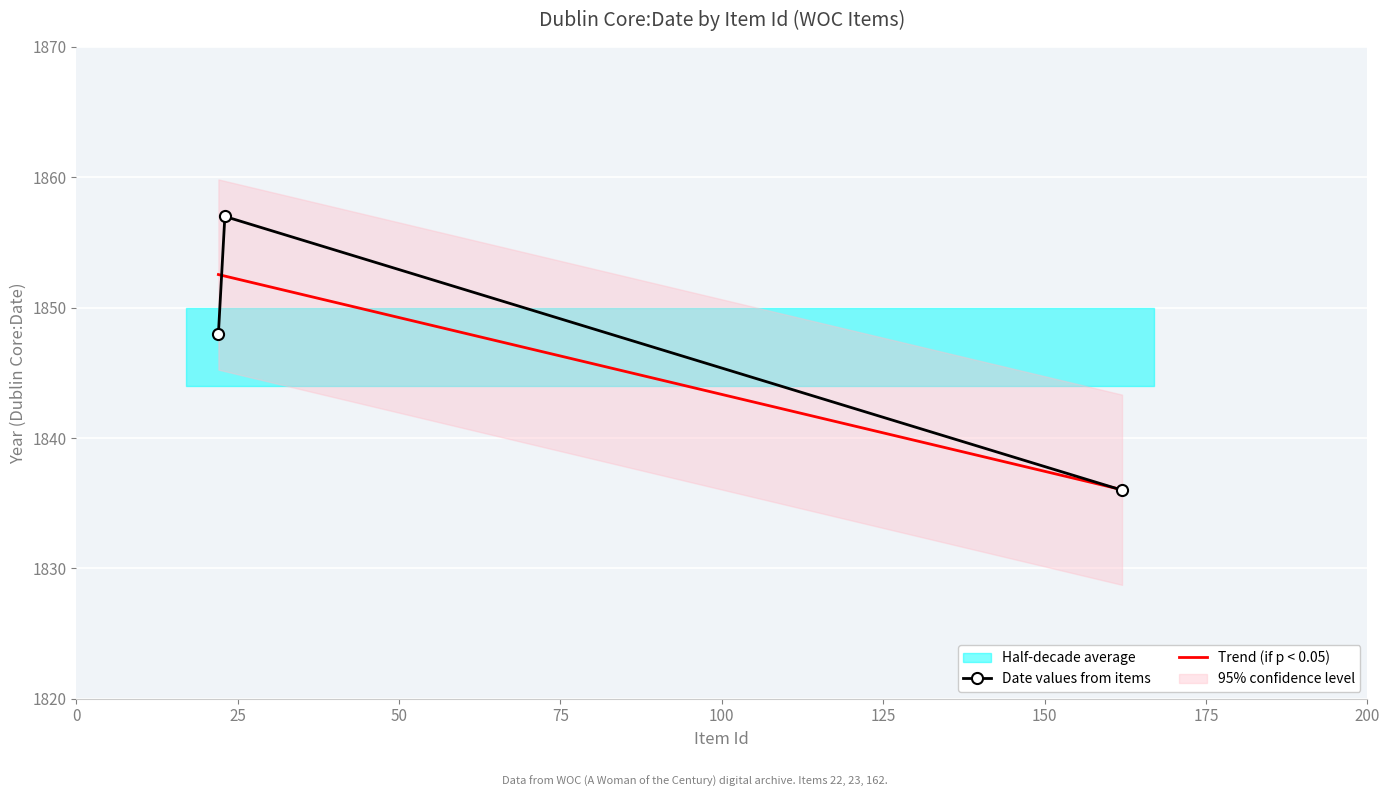

Where does the data first go above 1848?

23